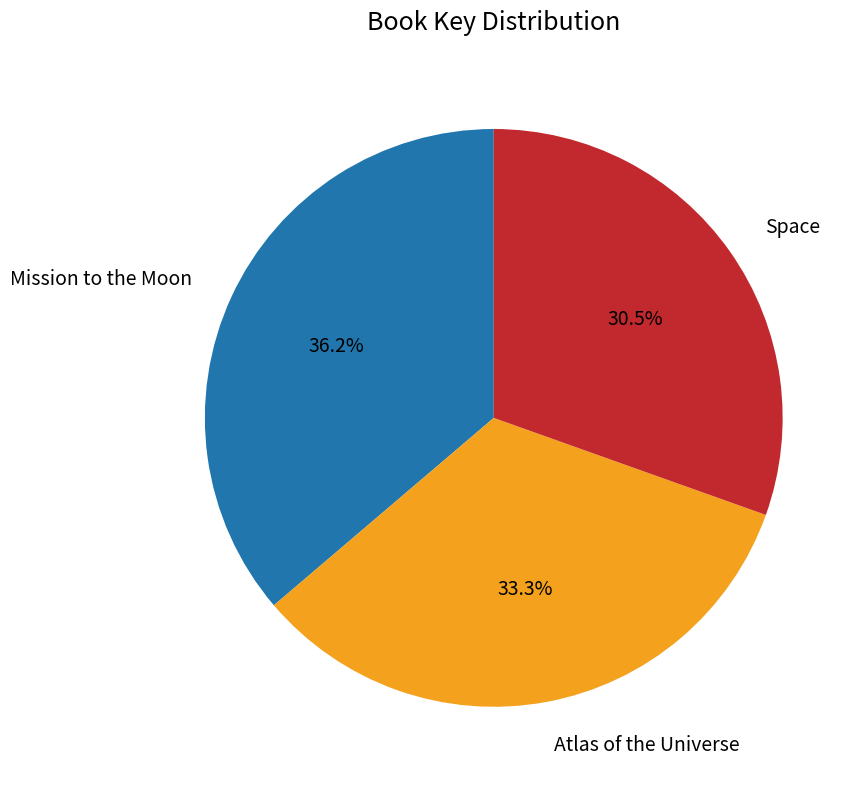

What portion of the pie excludes Atlas of the Universe?

66.7%